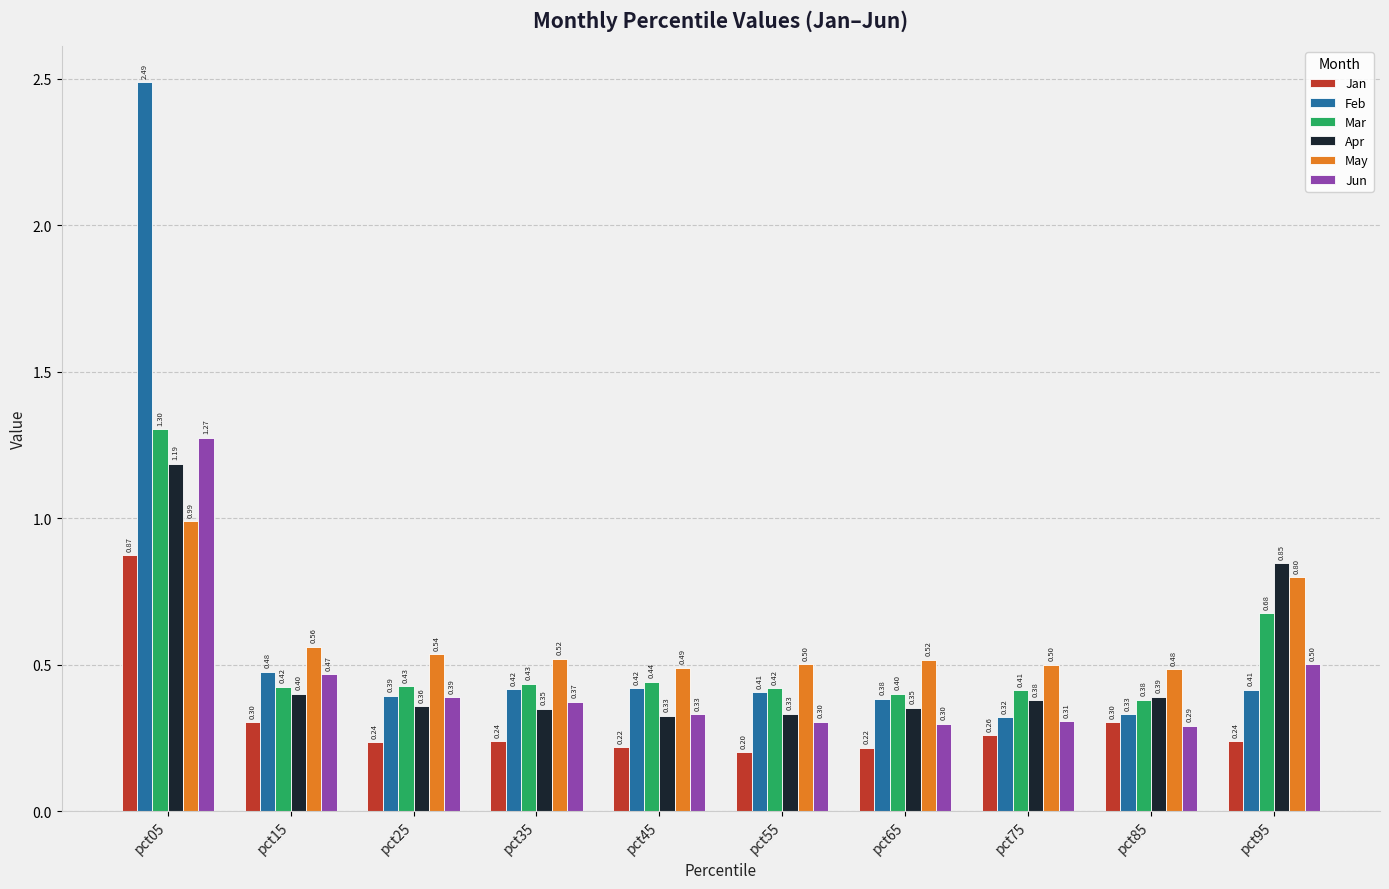

How many Apr values are between 0 and 1?

9